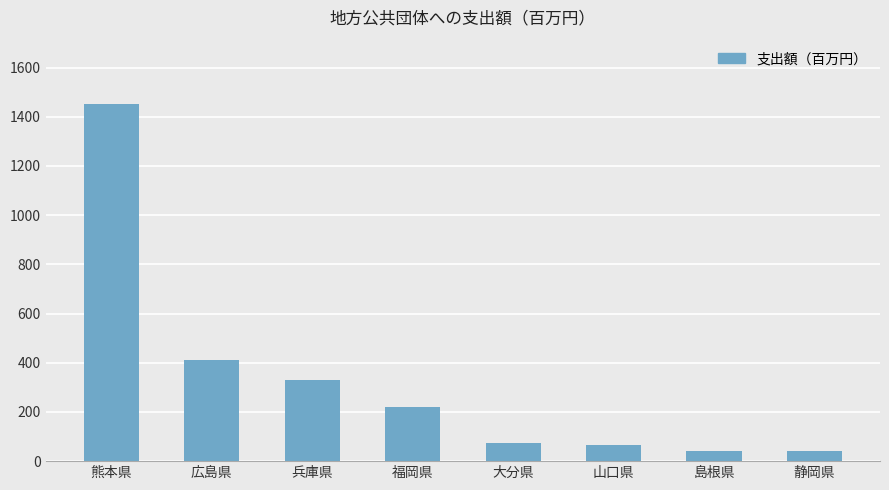

What is the value of the 1st bar from the left?

1452